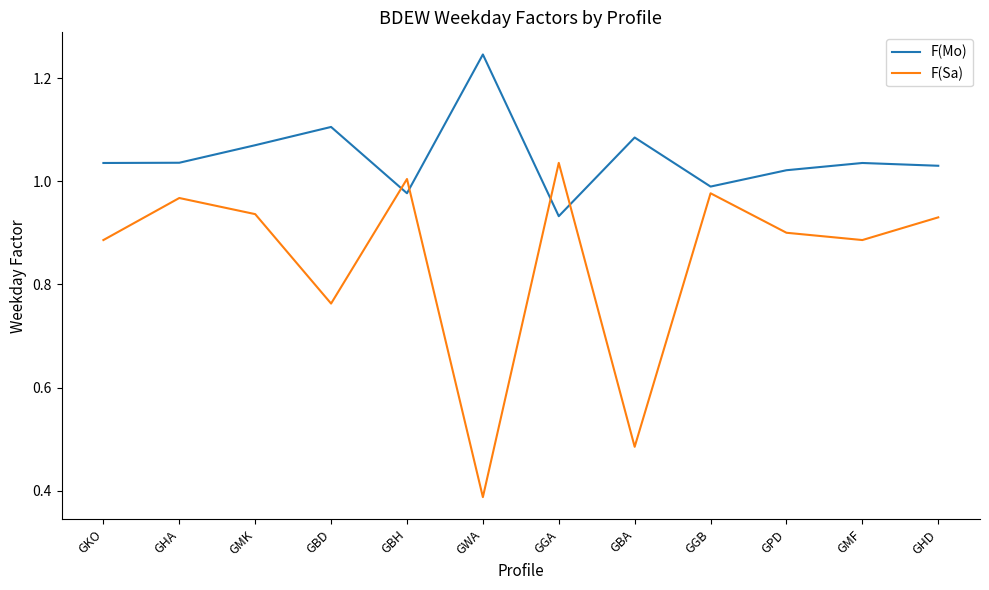

What is the total value across all series at GBH?

2.0